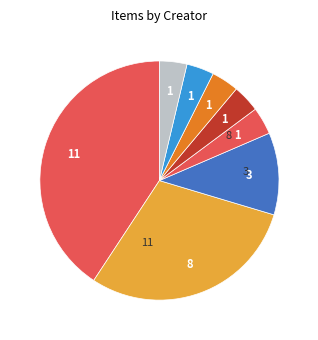

Count the number of slices in the pie.

8